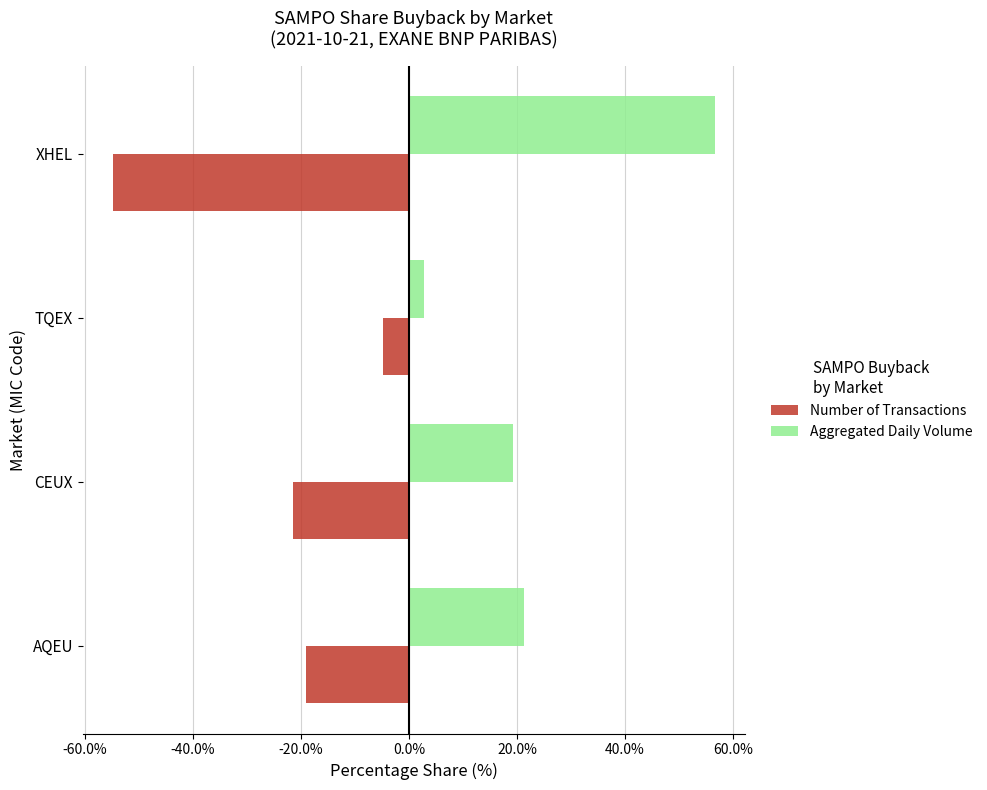

At AQEU, list the series in order from largest to smallest.

Aggregated Daily Volume, Number of Transactions